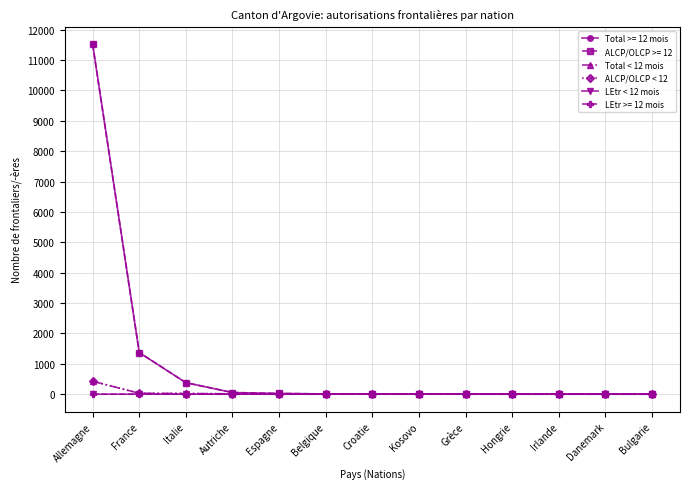

How many lines are shown in the chart?

6